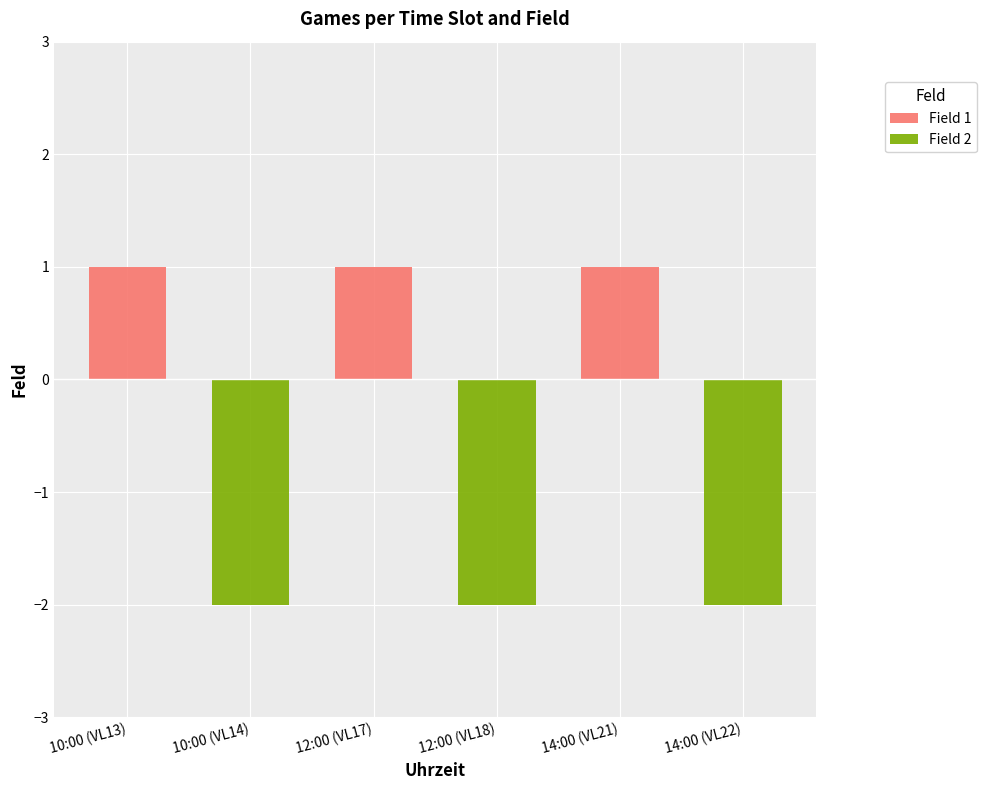

What is the total value across all series at 14:00 (VL21)?

1